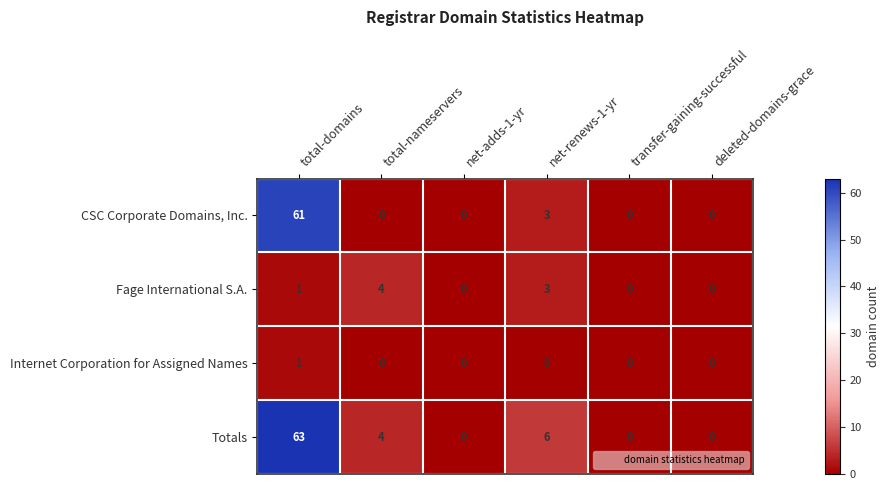

List the series in order of their peak value, highest first.

Totals, CSC Corporate Domains, Inc., Fage International S.A., Internet Corporation for Assigned Names